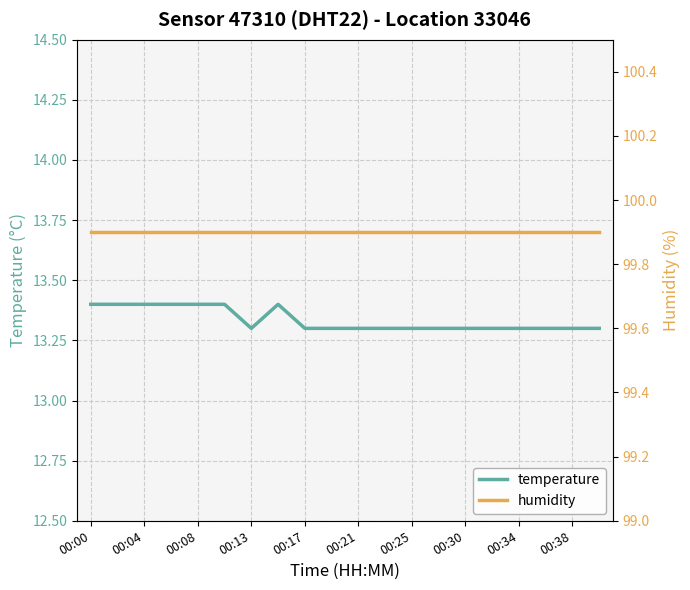

List the series in order of their peak value, lowest first.

temperature, humidity